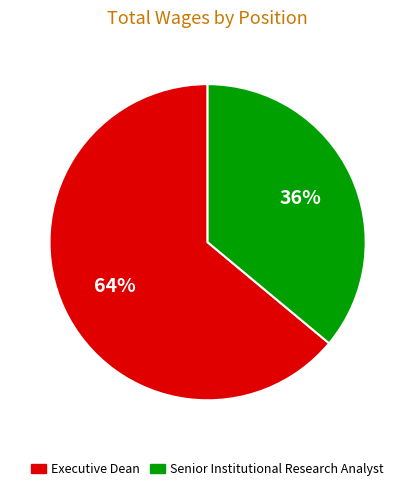

Count the number of slices in the pie.

2